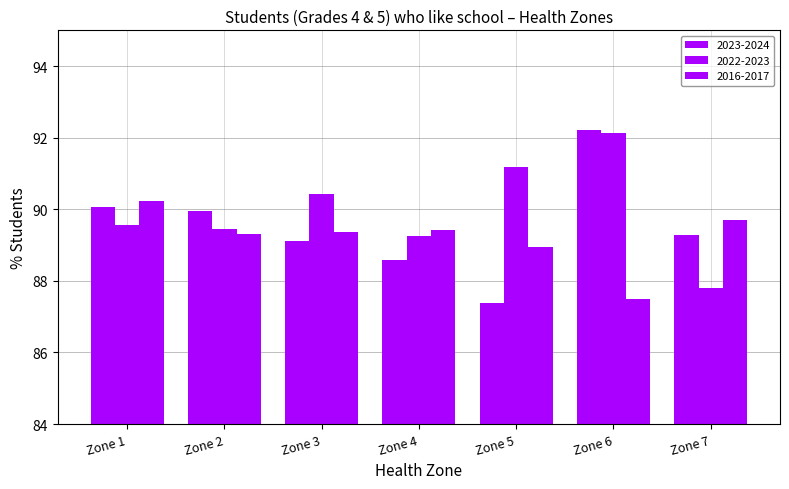

Which series has the widest spread of values?

2023-2024